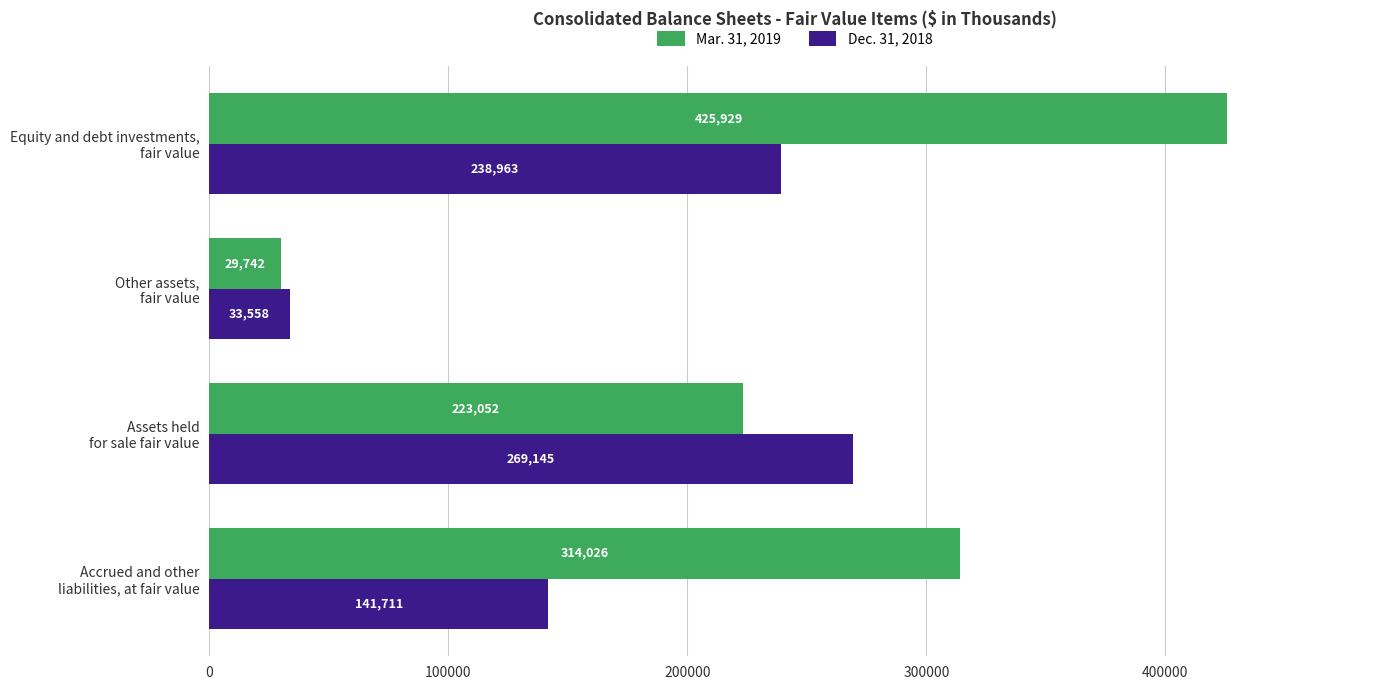

Which category has the lowest value across all series?

Other assets,
fair value